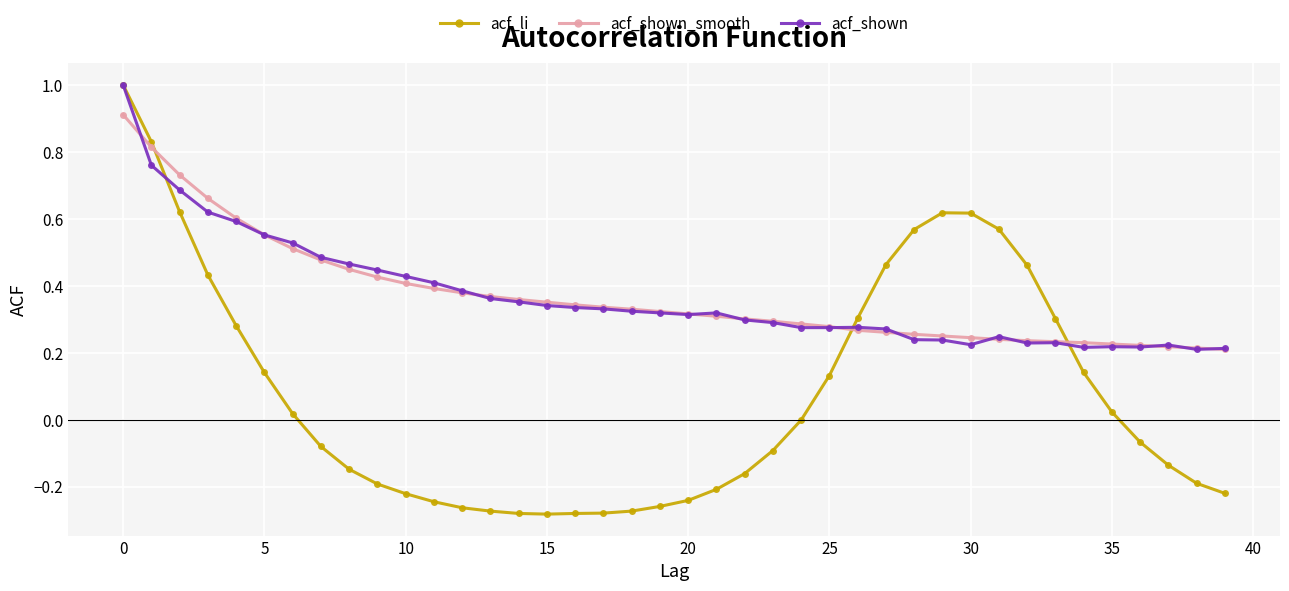

What is the maximum value for acf_shown?

1.0